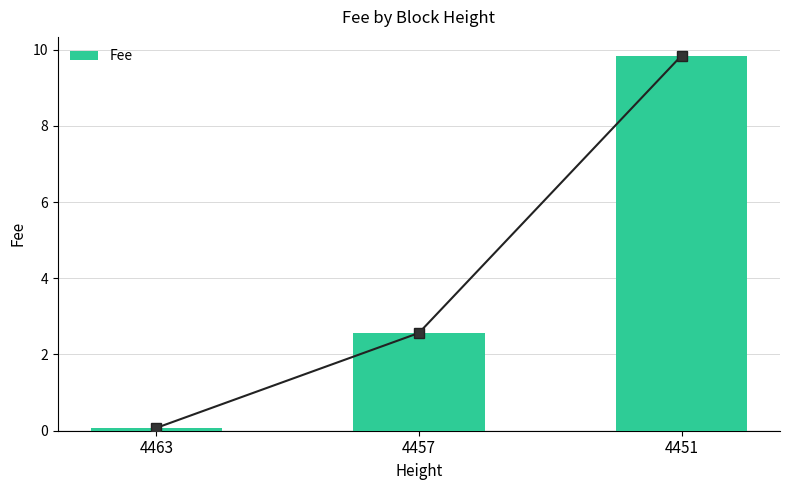

What is the difference between the maximum and minimum values?

9.8